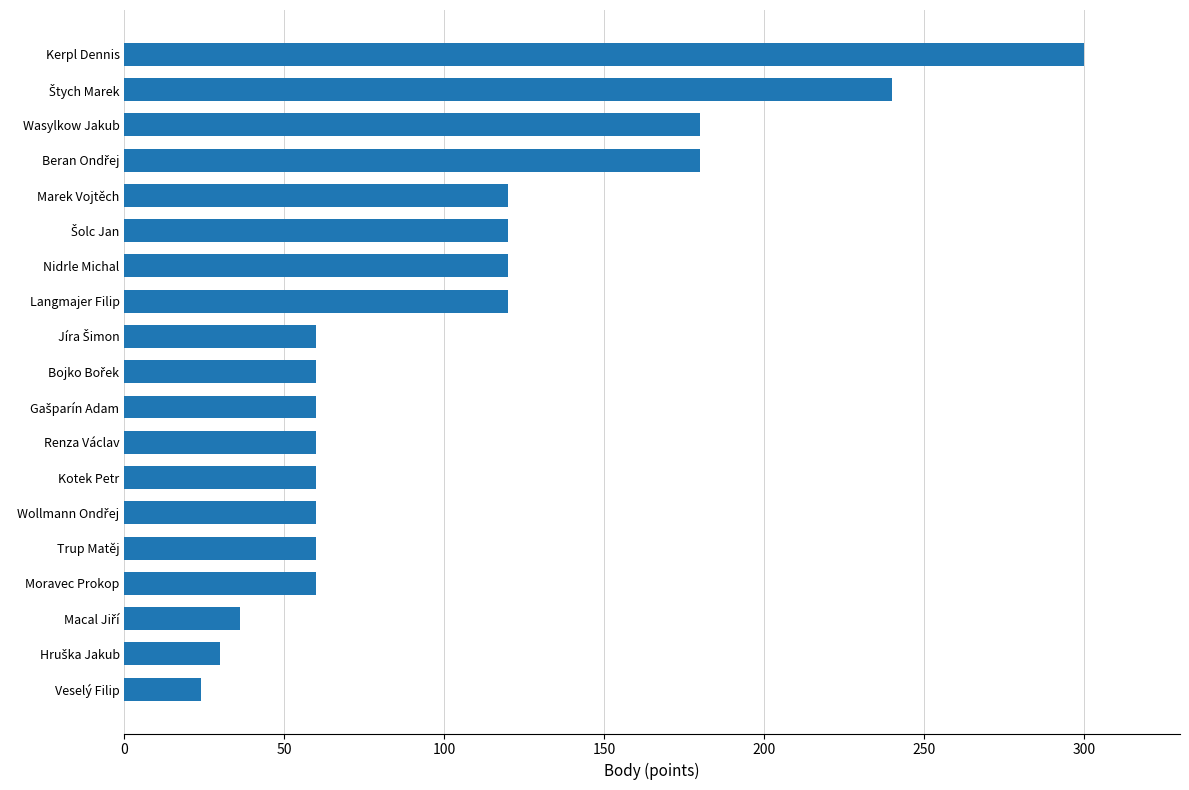

Read the value at Kerpl Dennis.

300